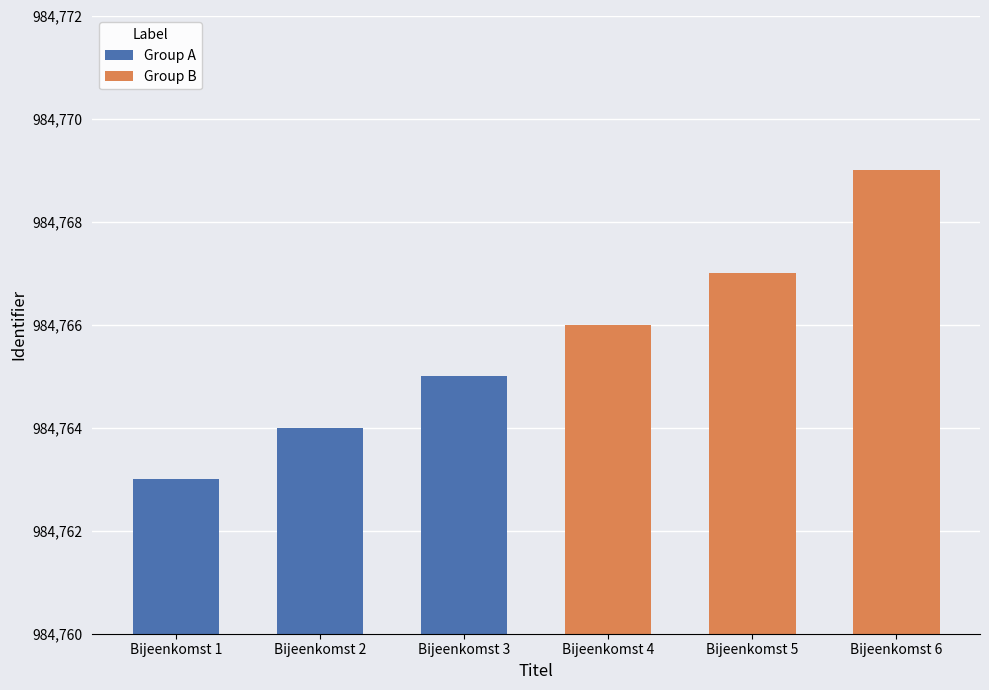

Which series has the largest range (max minus min)?

Group B